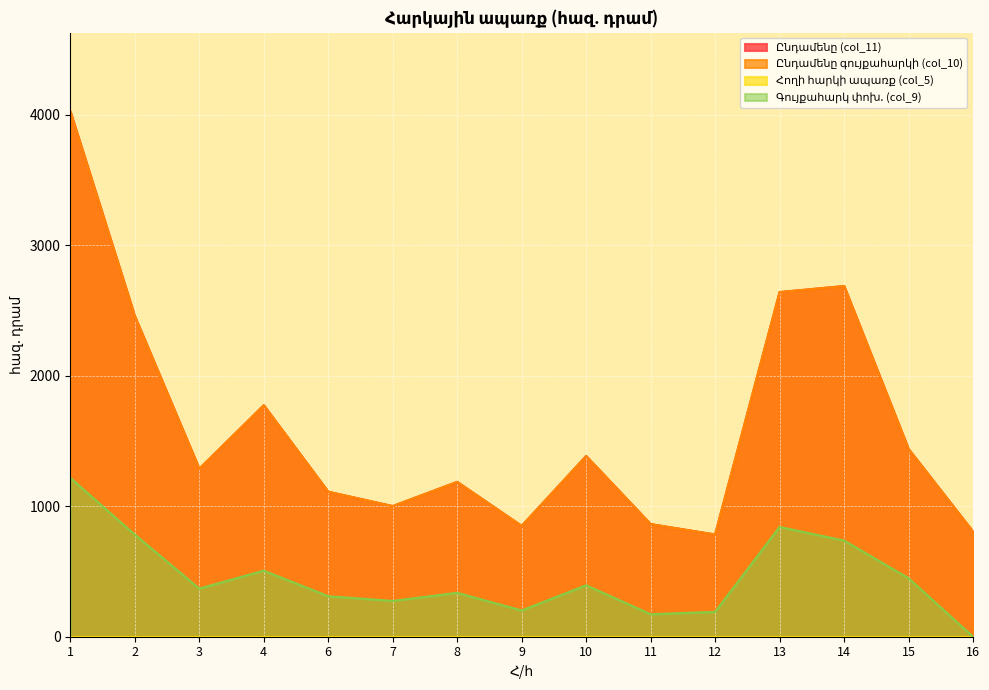

Where is Ընդամենը (col_11) nearest to the value 2404?

2